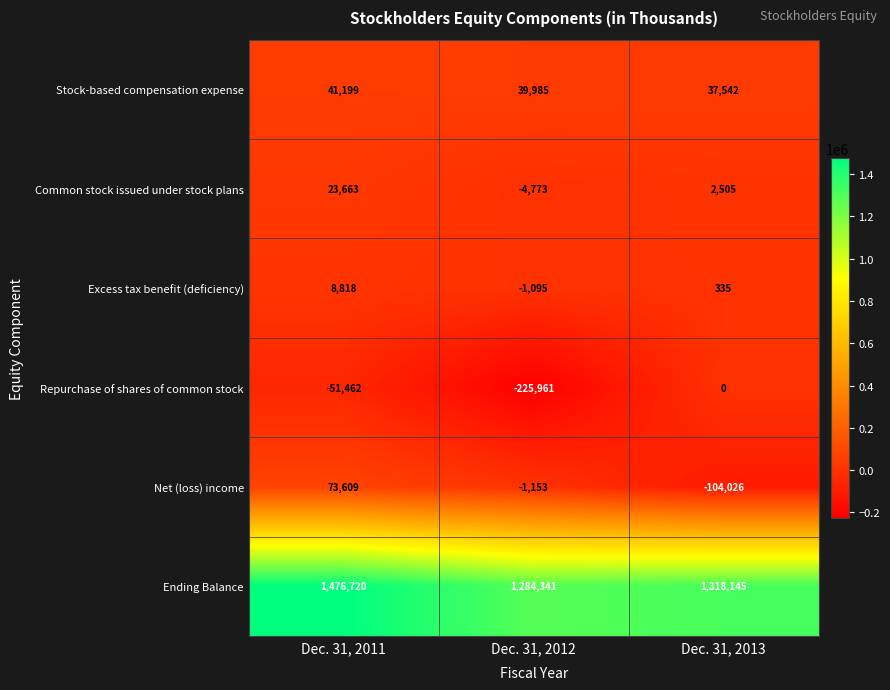

What is the spread (max minus min) of values at Dec. 31, 2012?

1510302